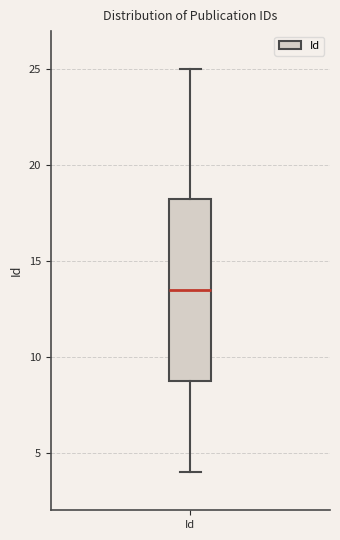

Read this box plot against the y-axis: the position of the median line, the range covered by the box, and the ends of both whiskers. The values are not printed on the chart, so give them approximately, as read against the axis.

median 13.5, box 9.0 to 18.5, whiskers 4.0 to 25.0